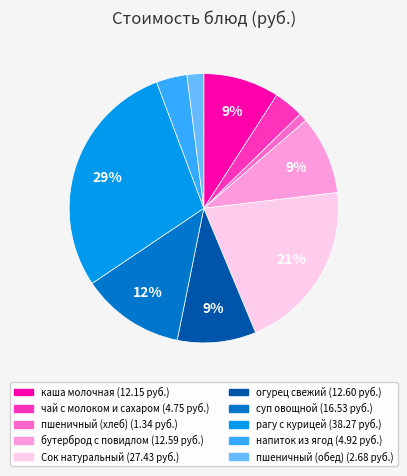

Which slice is the largest?

рагу с курицей